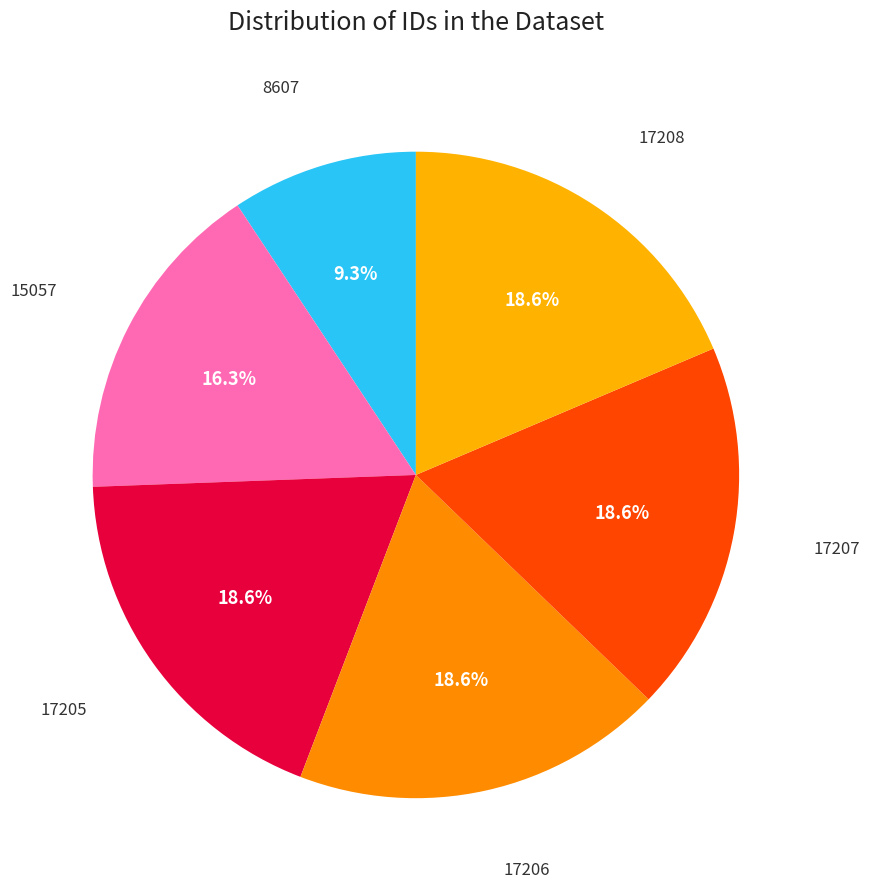

Which category has the smallest portion of the pie?

8607